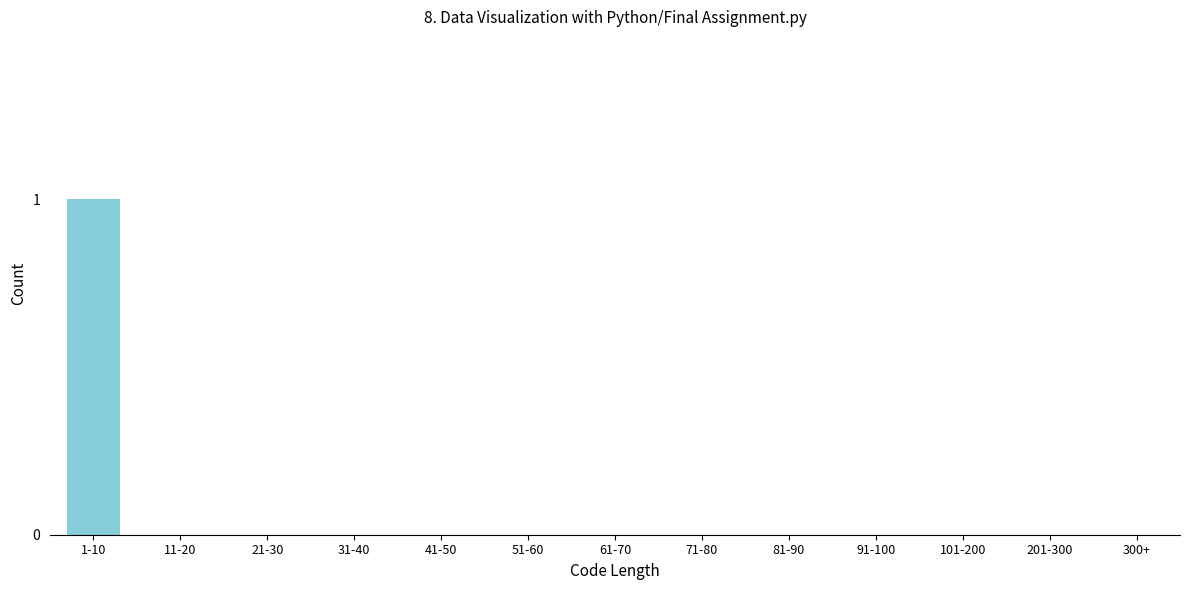

Reading left to right, transcribe all the data shown in this chart.

1-10=1	11-20=0	21-30=0	31-40=0	41-50=0	51-60=0	61-70=0	71-80=0	81-90=0	91-100=0	101-200=0	201-300=0